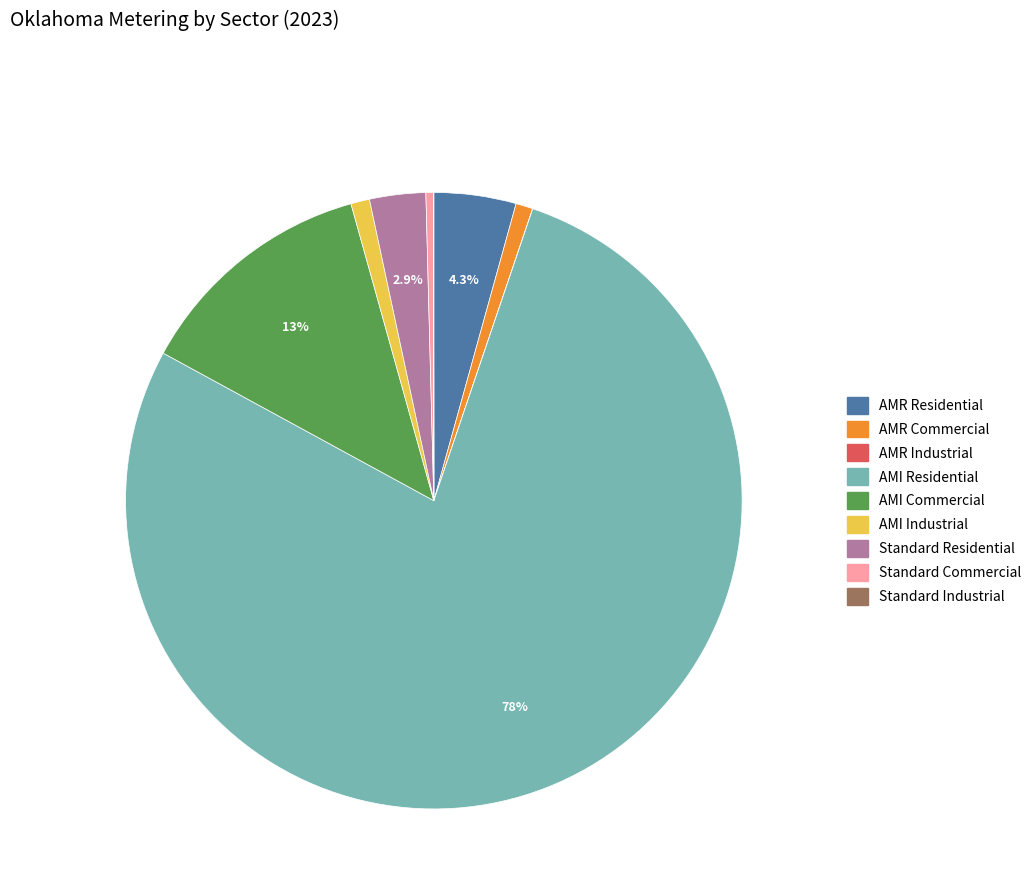

To the nearest percent, what is the average slice percentage?

11%